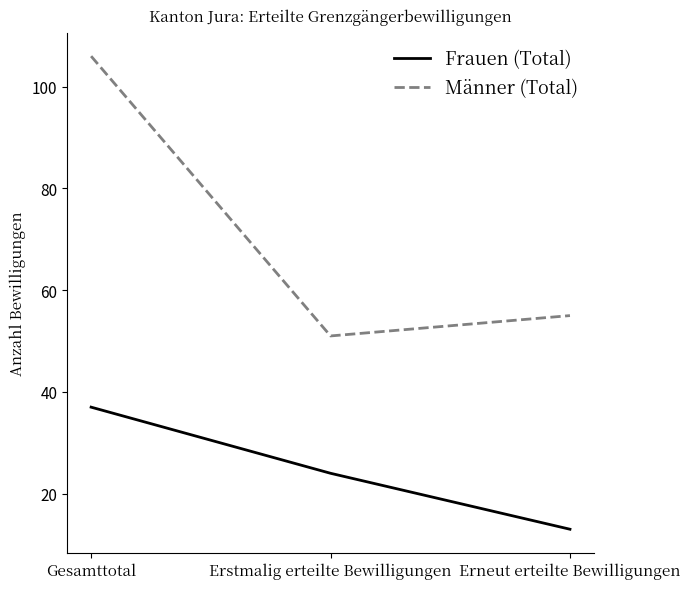

Is the value of Frauen (Total) at Erneut erteilte Bewilligungen greater than the value of Männer (Total) at Erstmalig erteilte Bewilligungen?

No